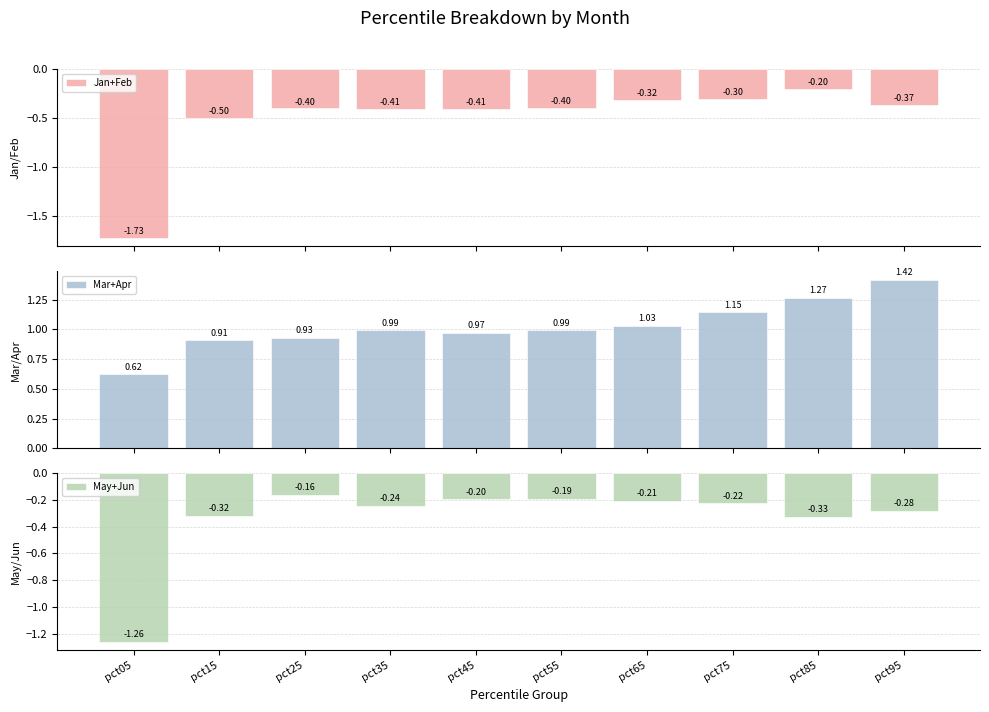

Does the chart contain stacked bars?

No